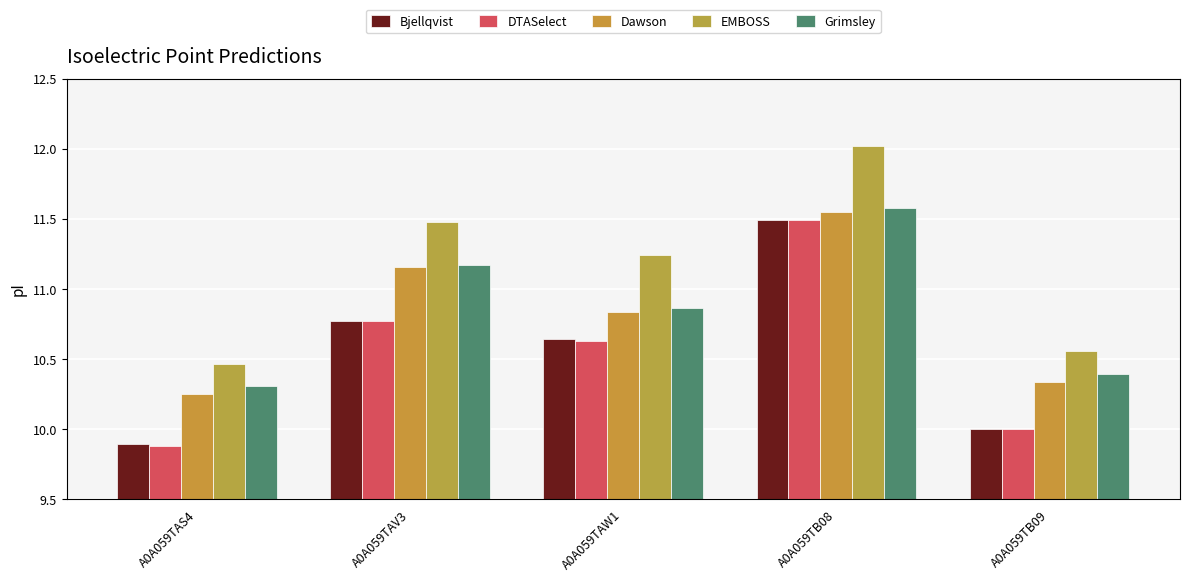

Does the chart contain any negative values?

No